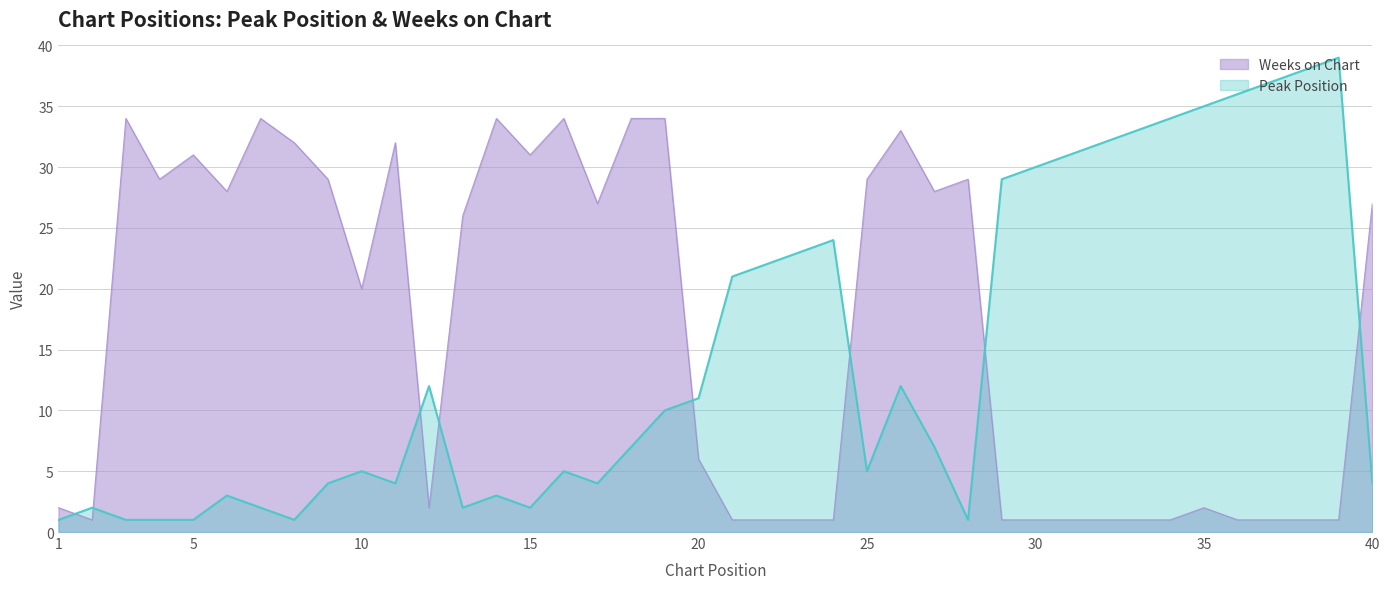

Where is the first local minimum for Peak Position?

8